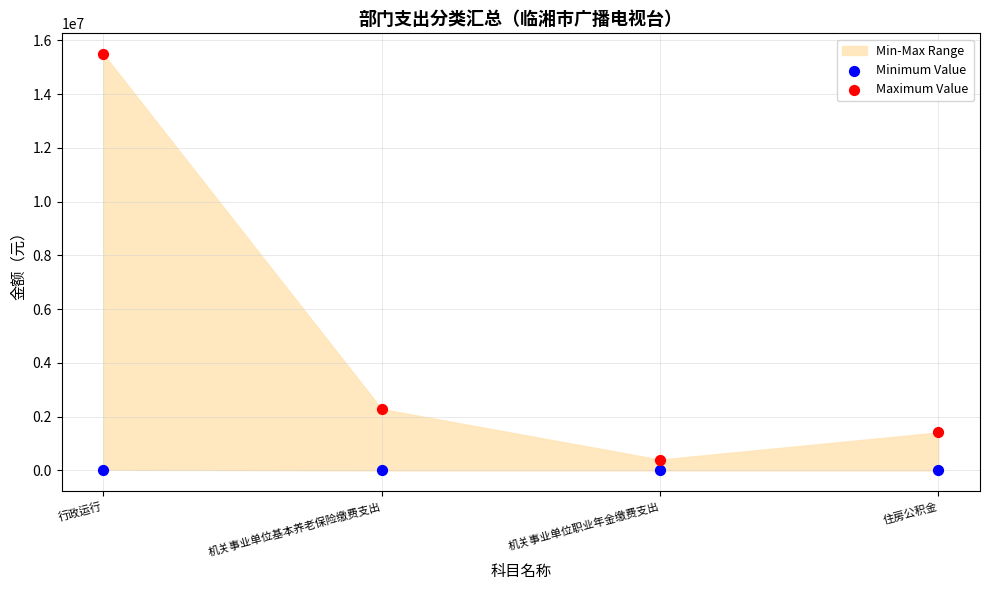

Across all data points, what is the average Y value?

2450133.3